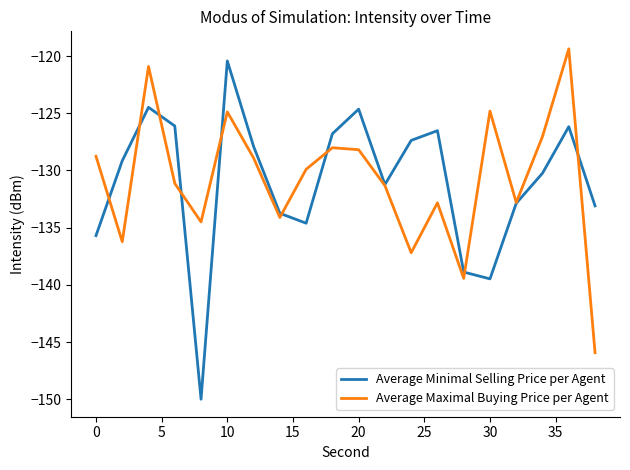

Which series has the widest spread of values?

Average Minimal Selling Price per Agent